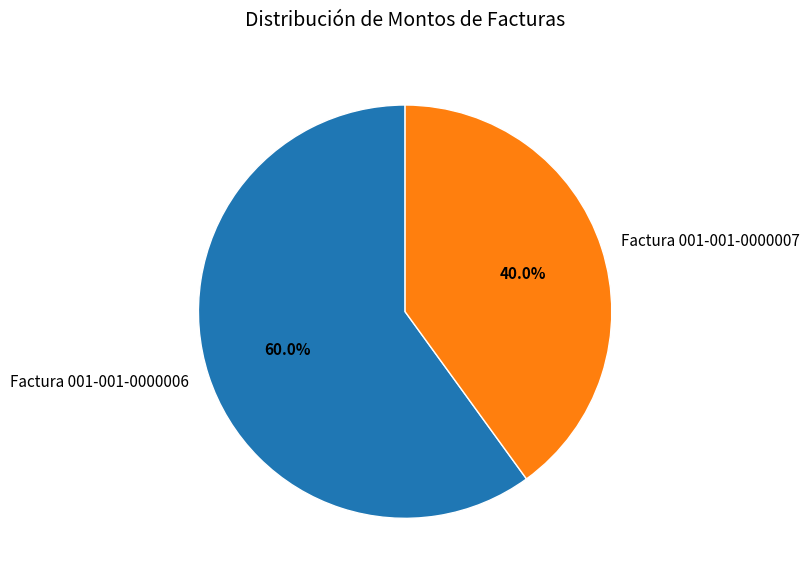

What percentage is the Factura 001-001-0000006 slice, to the nearest percent?

60%